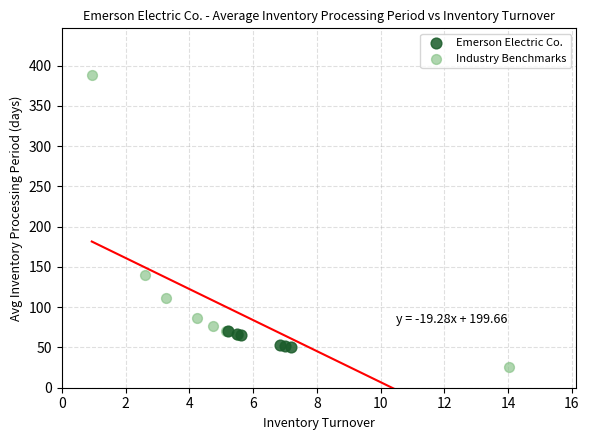

Which series has the widest spread of Y values?

Industry Benchmarks